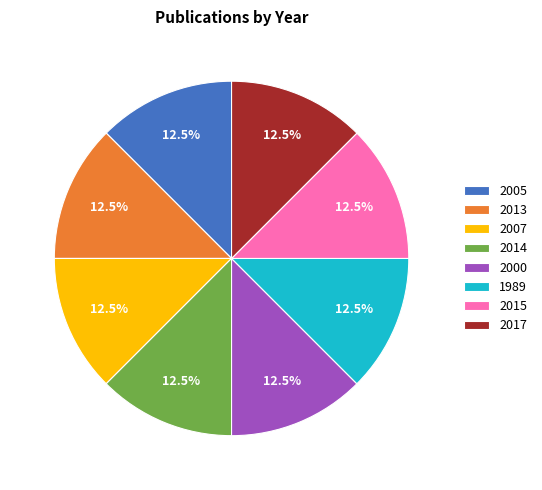

Does 2013 account for over 50% of the chart?

No